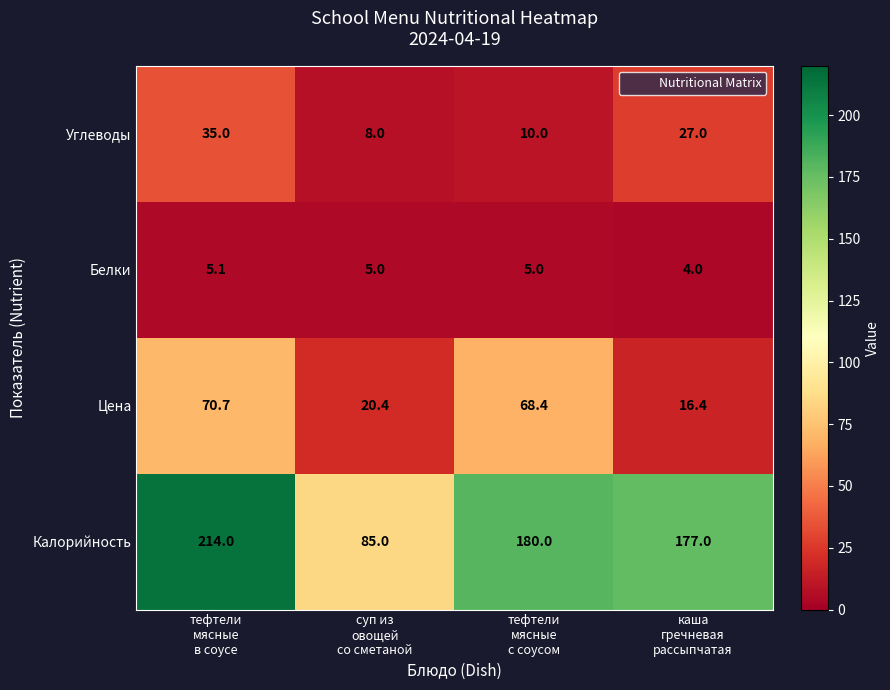

What is the minimum value shown in the chart?

4.0